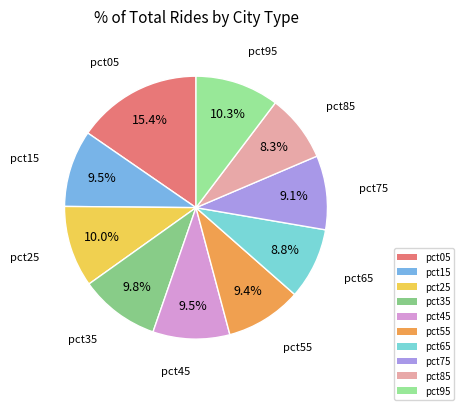

Is there any slice that represents more than half of the pie?

No